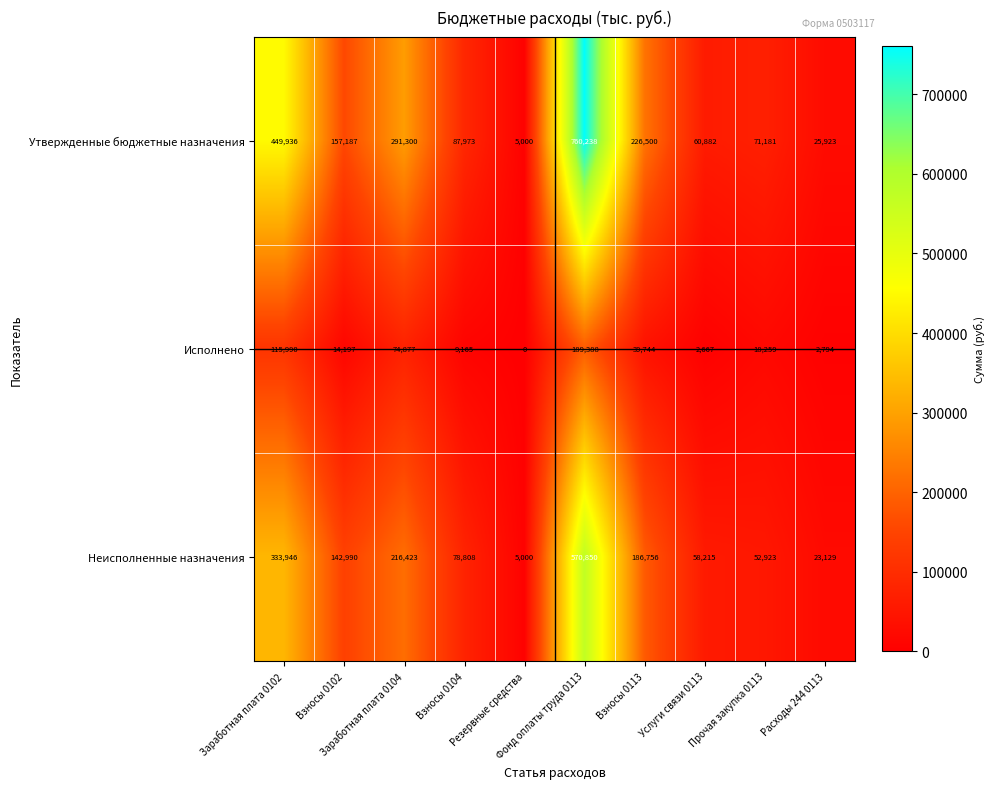

At which category is the sum across all series the highest?

Фонд оплаты труда 0113